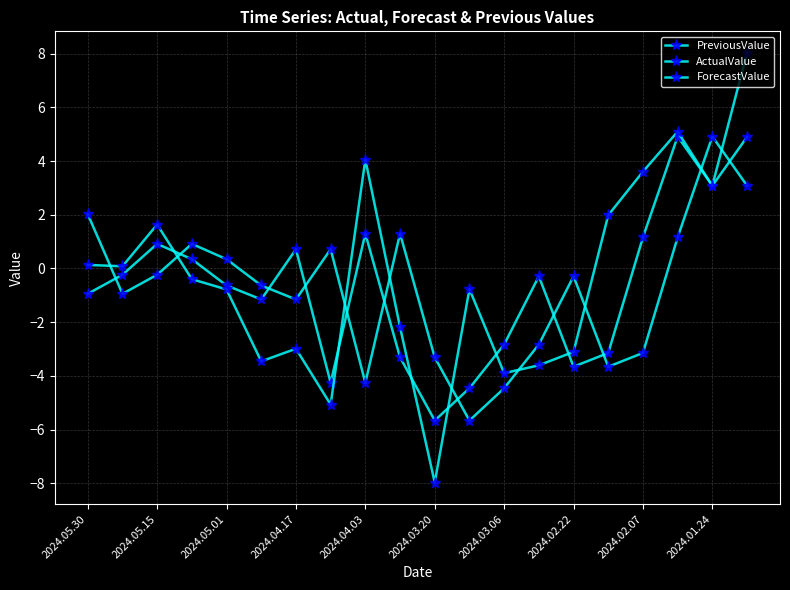

How many data points does each series have?

20